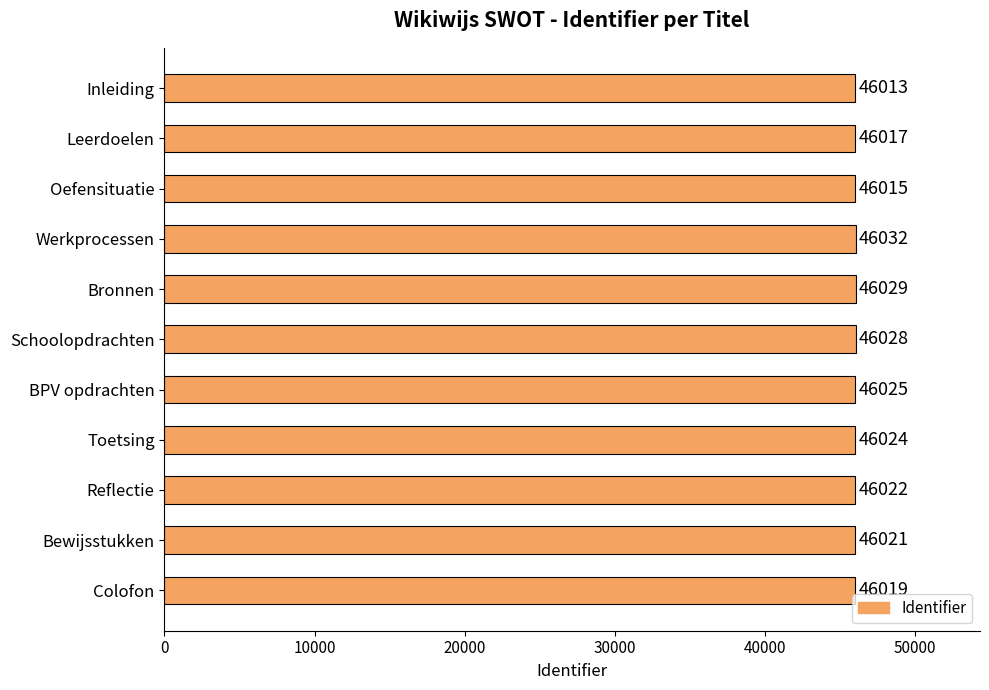

The chart shows a value of 46019 at Colofon. True or false?

True